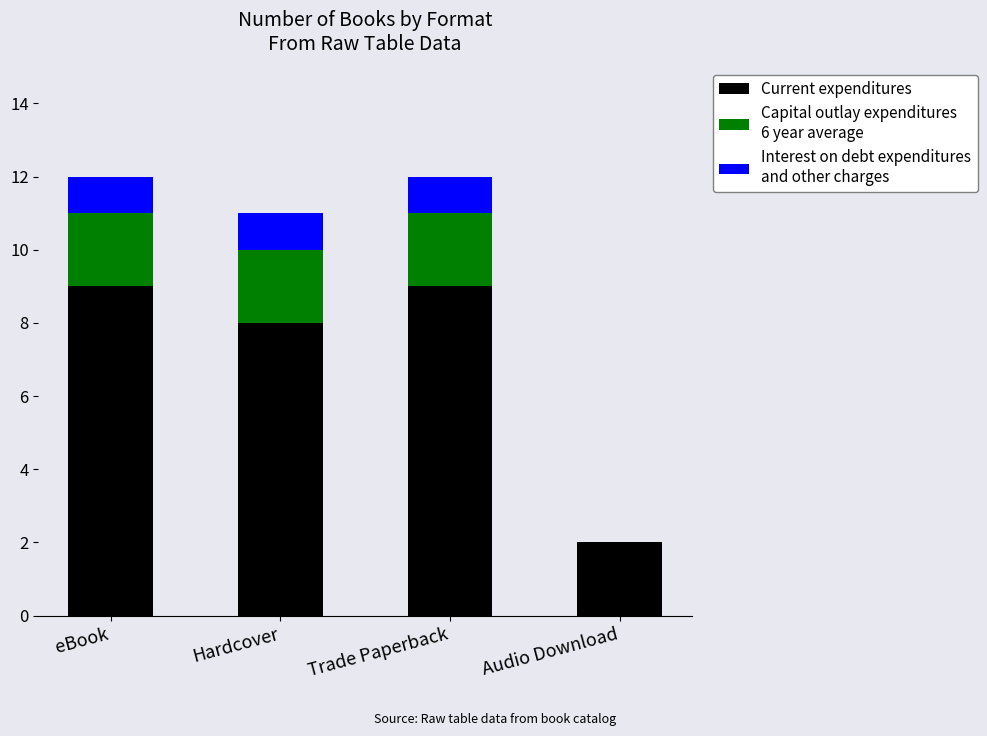

What is the total value across all series at Trade Paperback?

12